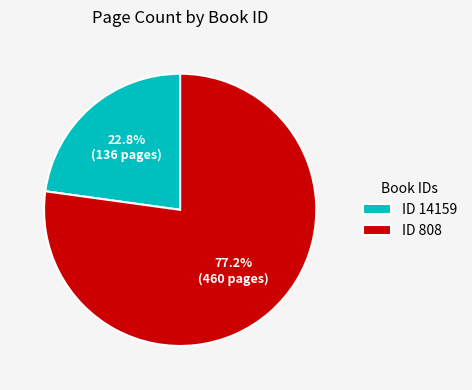

Count the number of slices in the pie.

2